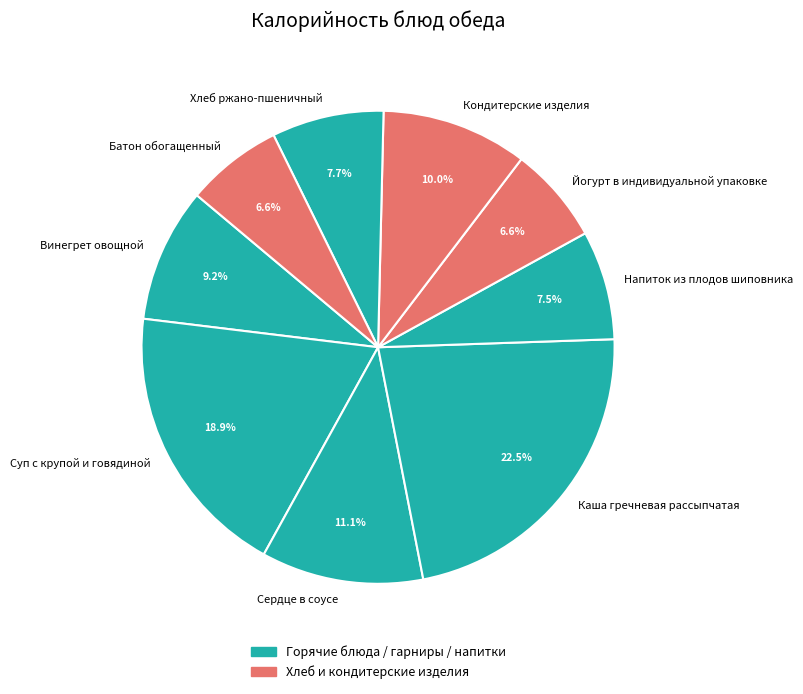

To the nearest percent, what is the average slice percentage?

11%